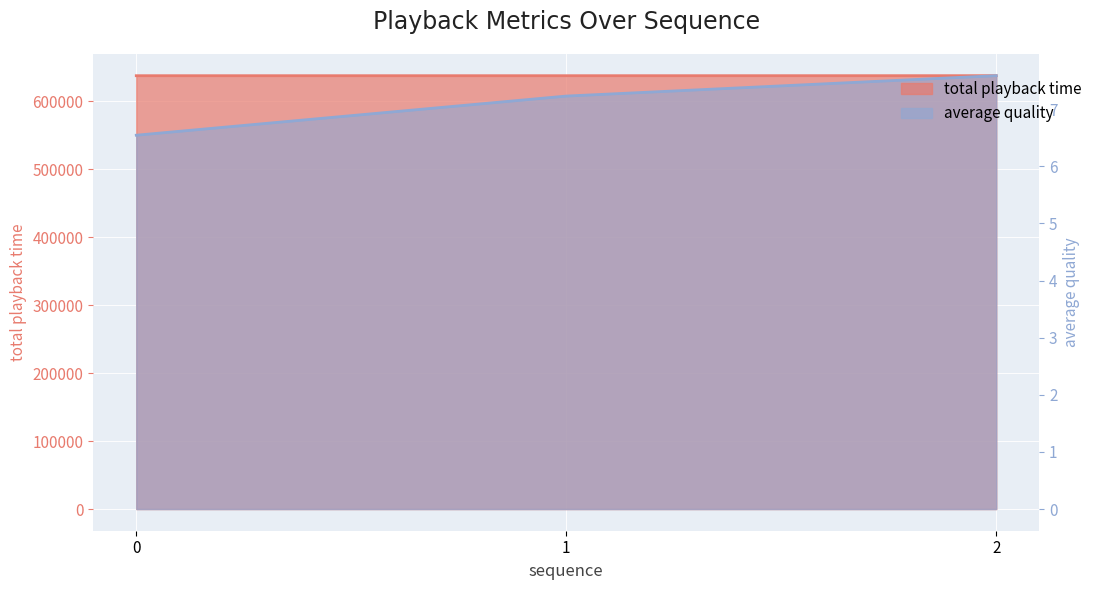

What is the difference between the second highest and minimum values in the total playback time series?

1.0